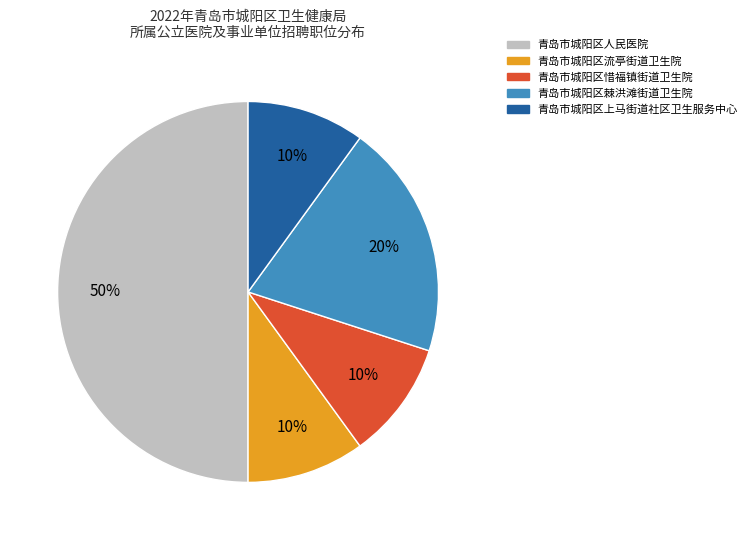

Is 青岛市城阳区流亭街道卫生院 the majority of the pie?

No